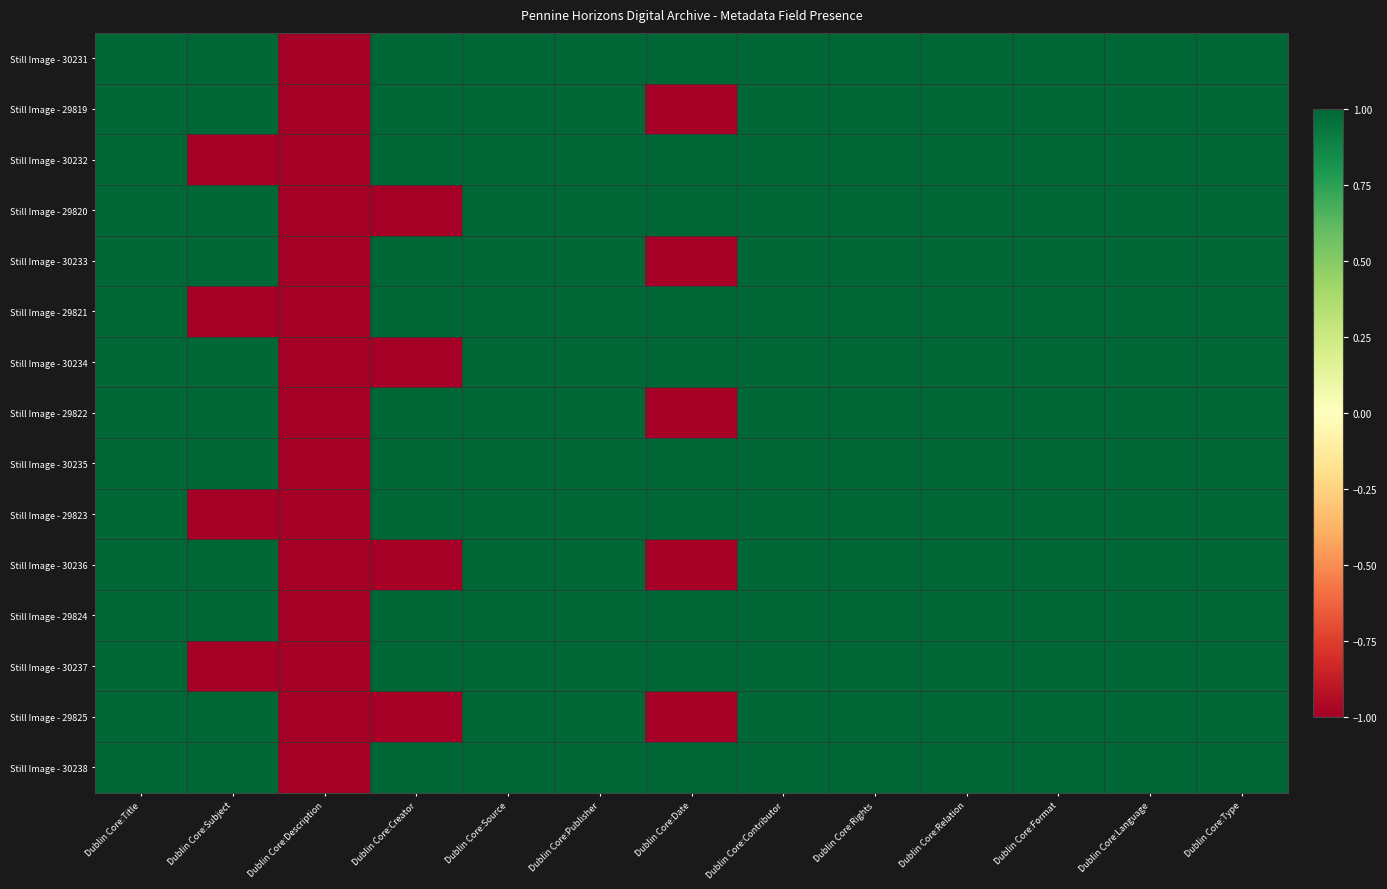

Rank the series by their maximum value, from highest to lowest.

Still Image - 30231, Still Image - 29819, Still Image - 30232, Still Image - 29820, Still Image - 30233, Still Image - 29821, Still Image - 30234, Still Image - 29822, Still Image - 30235, Still Image - 29823, Still Image - 30236, Still Image - 29824, Still Image - 30237, Still Image - 29825, Still Image - 30238